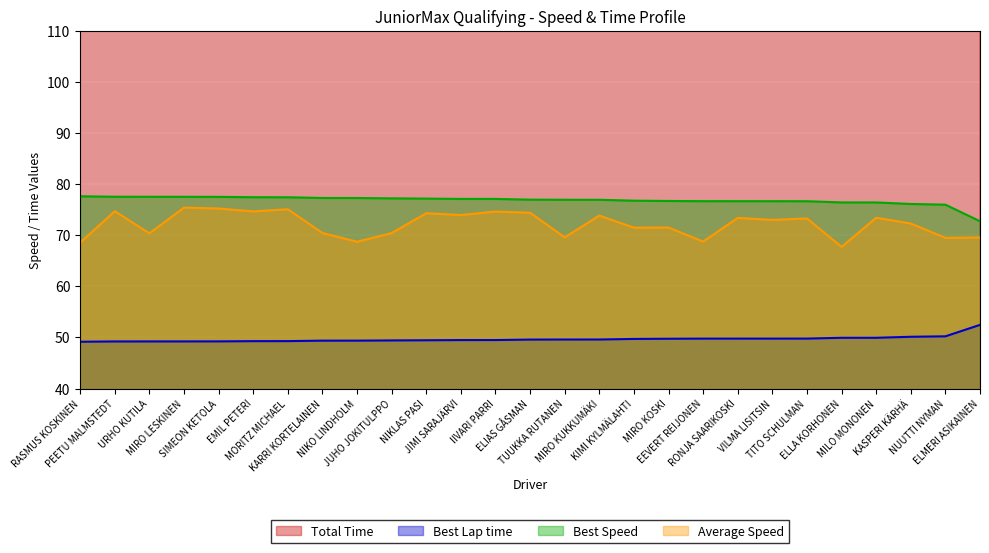

True or false: Average Speed and Best Lap time intersect in this chart.

False